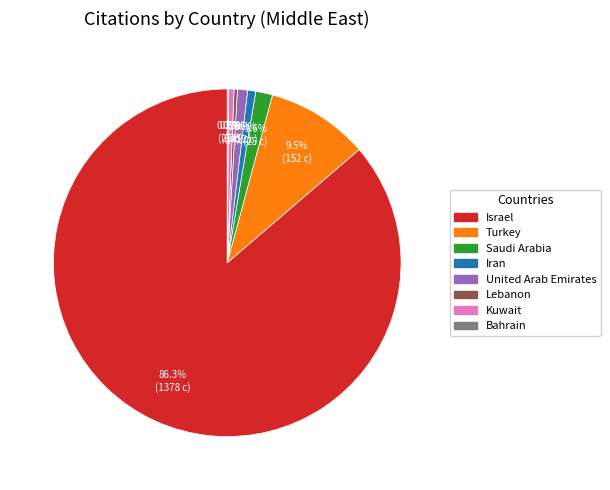

Which category has the biggest portion of the pie?

Israel